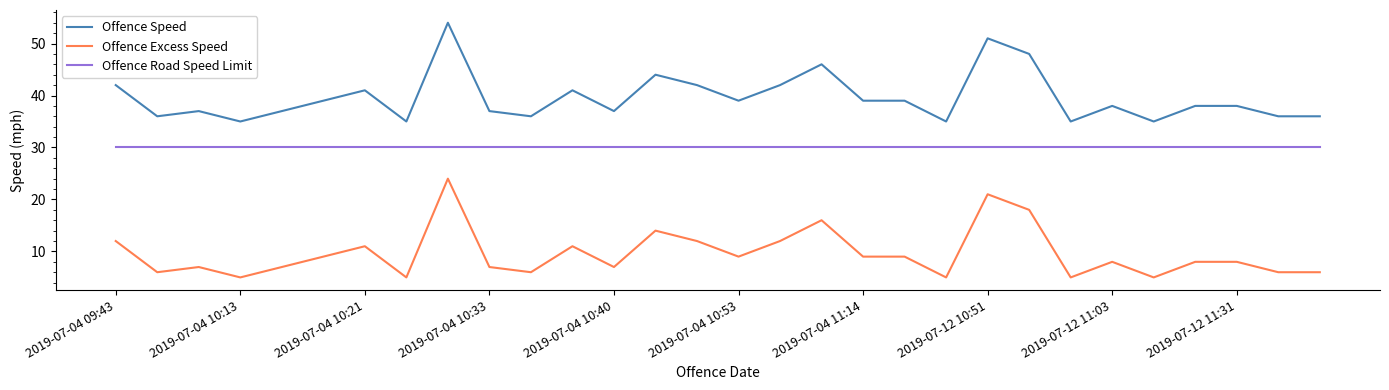

True or false: Offence Road Speed Limit and Offence Speed cross at least once.

False